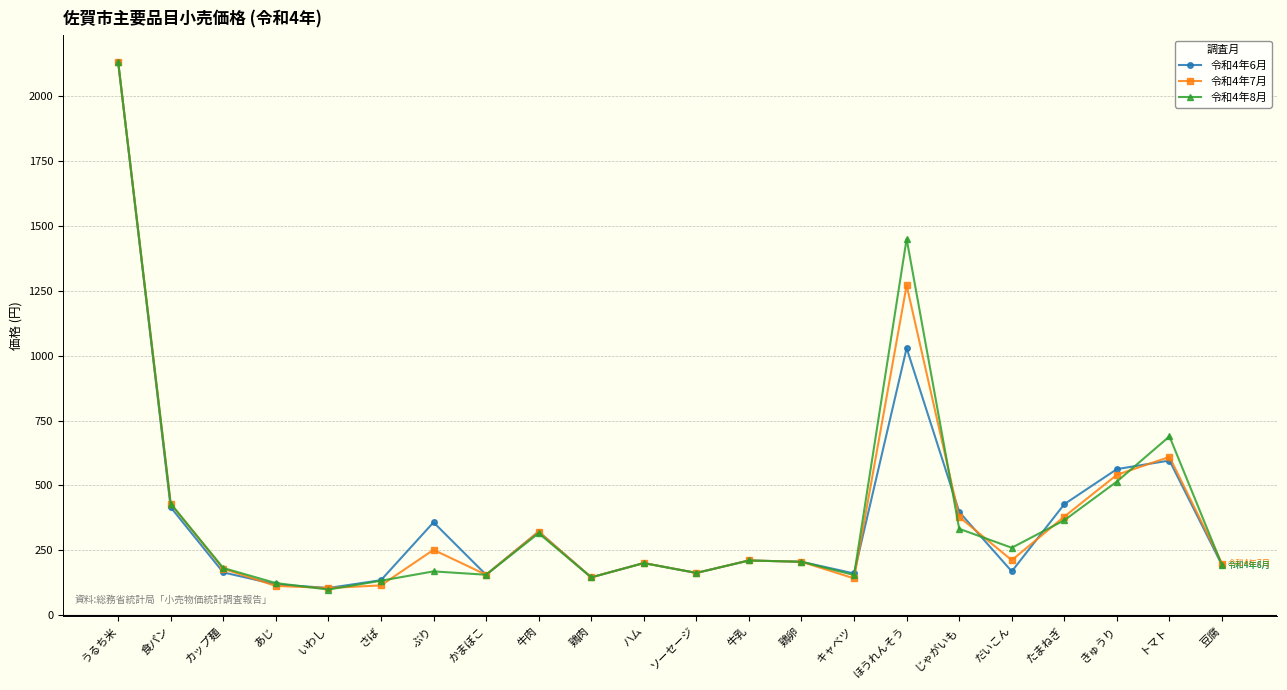

Is this an area chart (filled region under the line)?

No